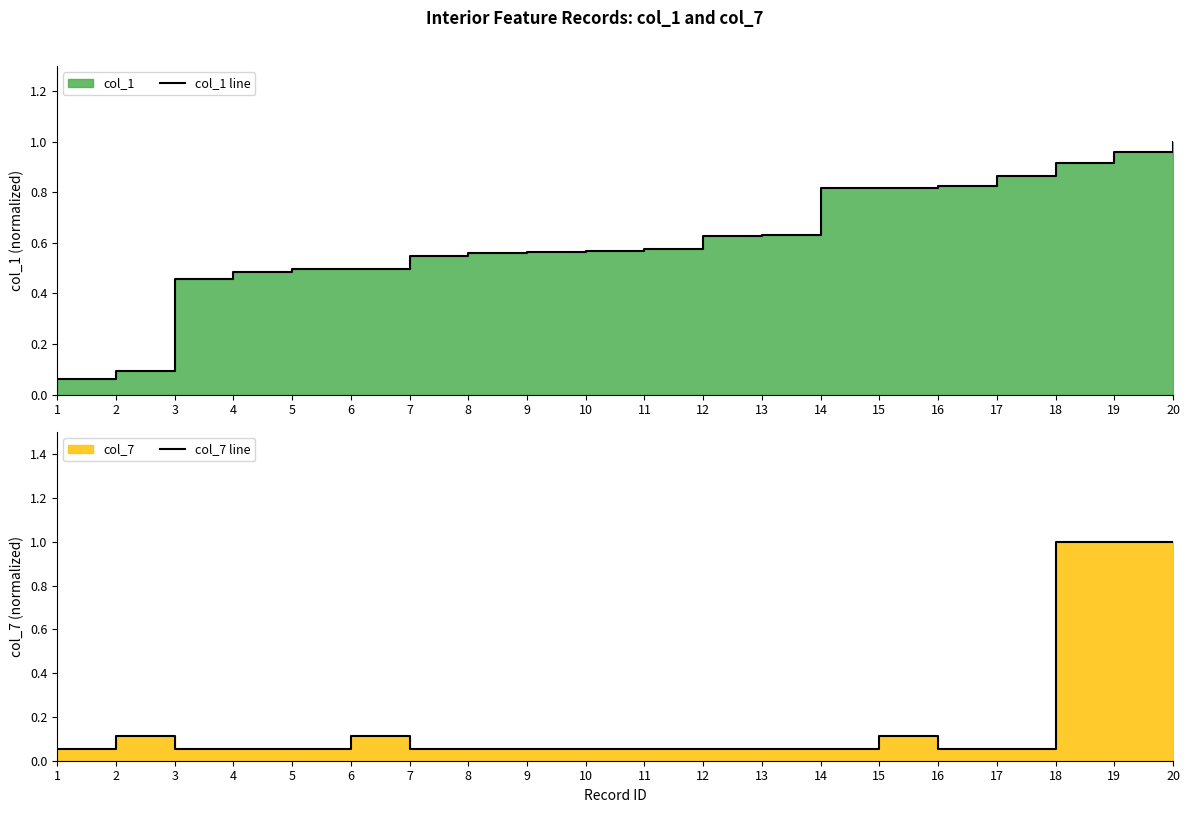

What is the sum of all col_7 line values?

4.1